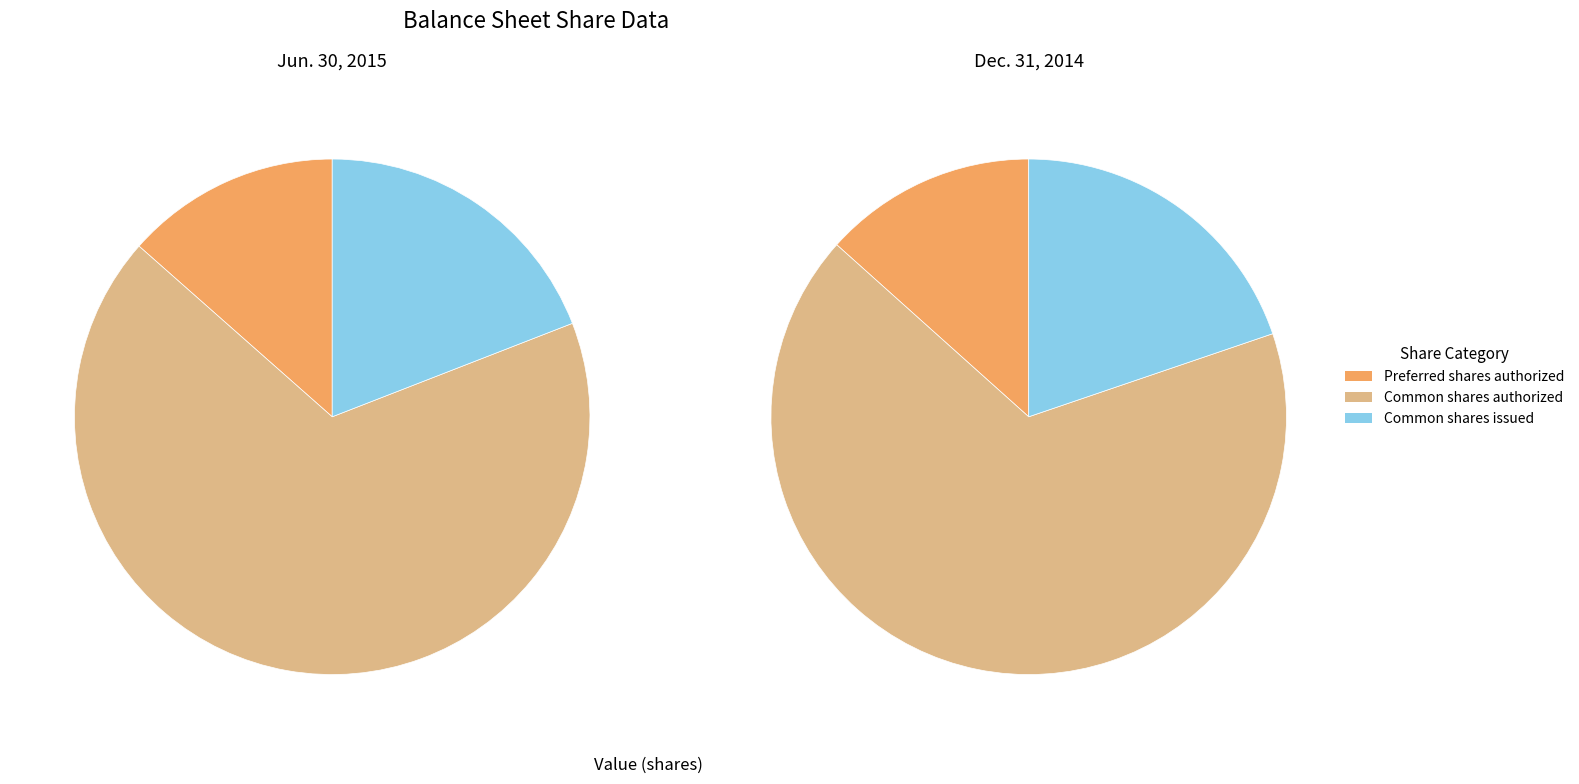

Combined, do Common shares issued and Preferred shares authorized account for over 50%?

No